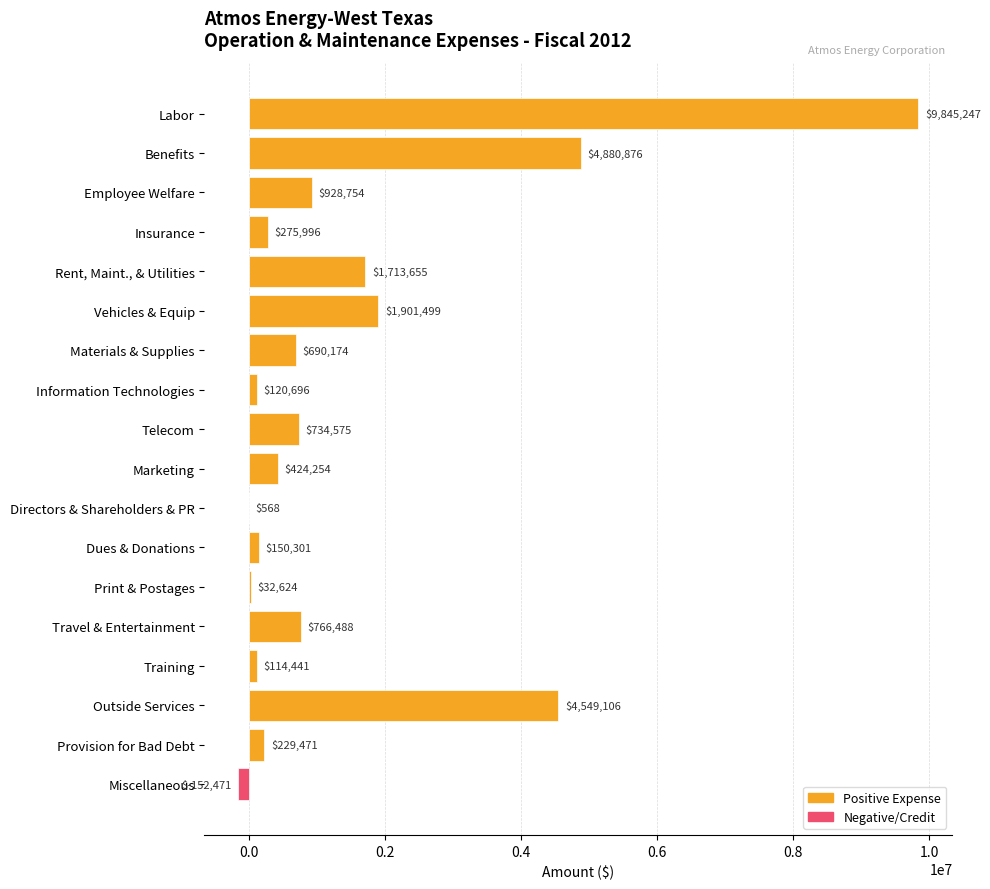

What is the maximum value shown in the chart?

9845246.7